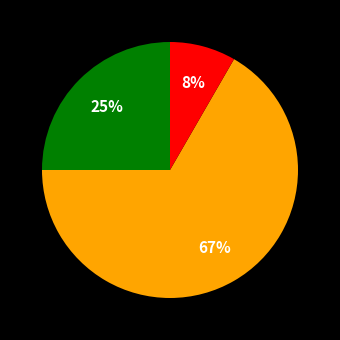

Count the number of slices in the pie.

3